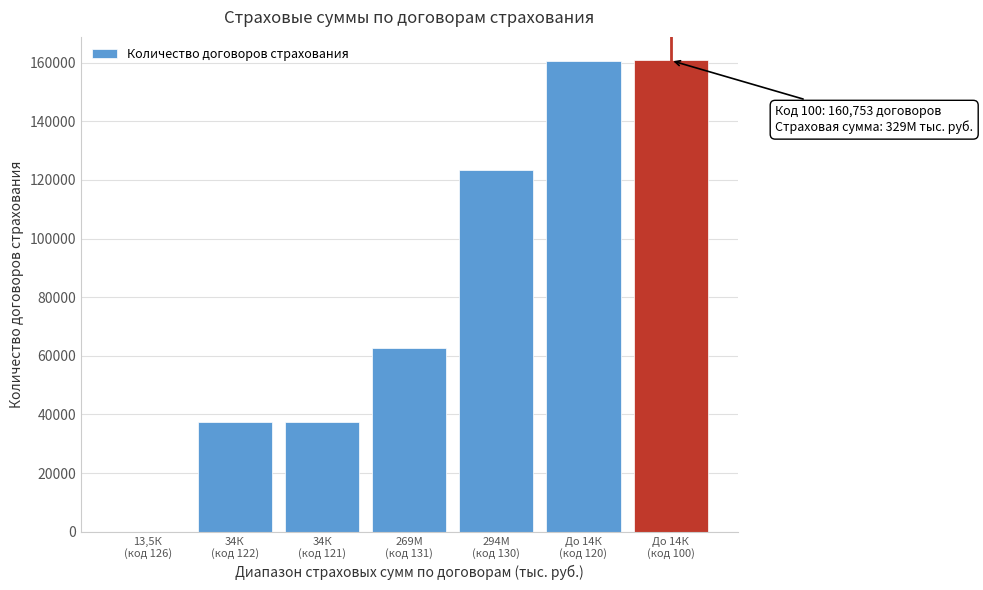

What is the greatest value displayed?

160753